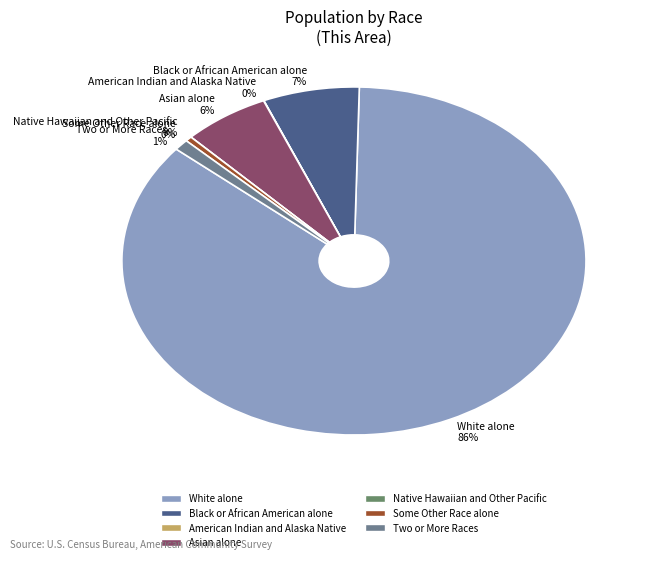

Between White alone and Asian alone, which is larger?

White alone